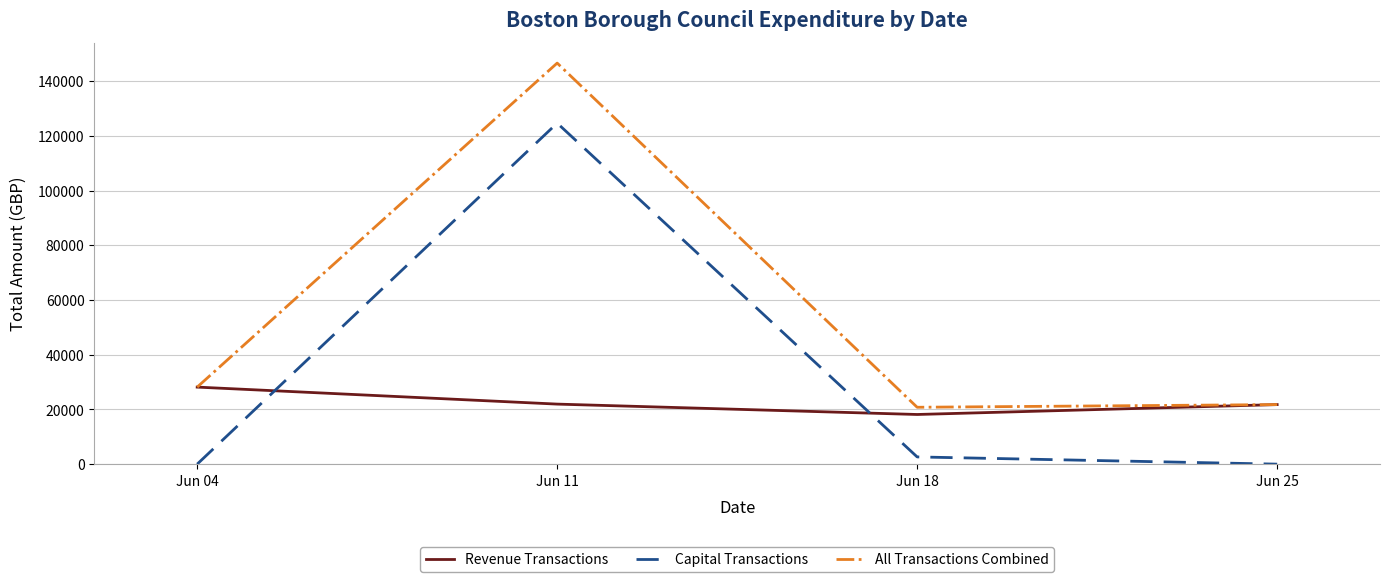

Between Jun 04 and Jun 11, which series saw the biggest shift?

Capital Transactions